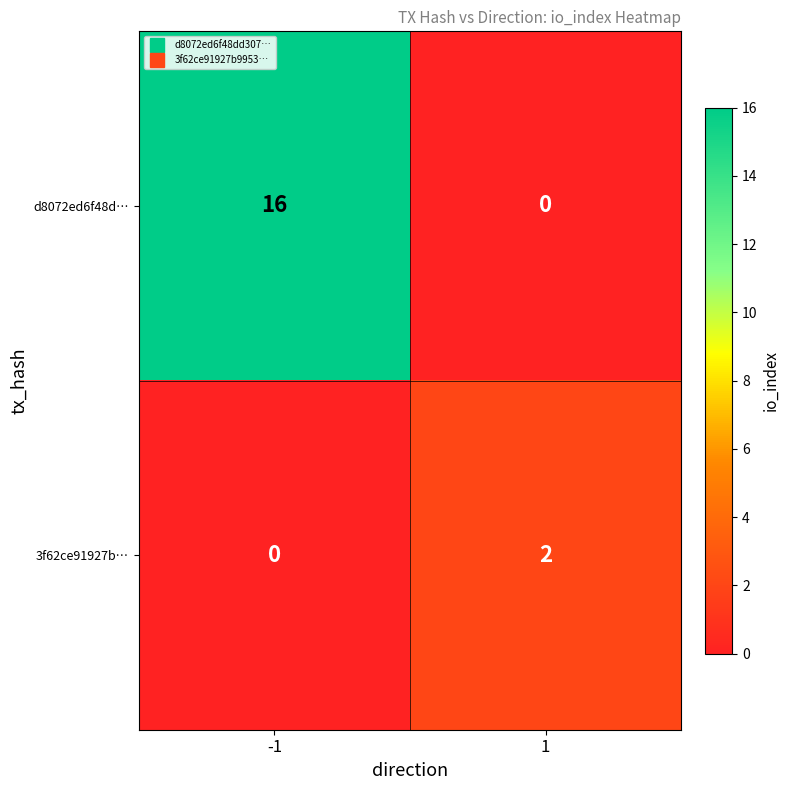

At which category is the sum across all series the highest?

-1